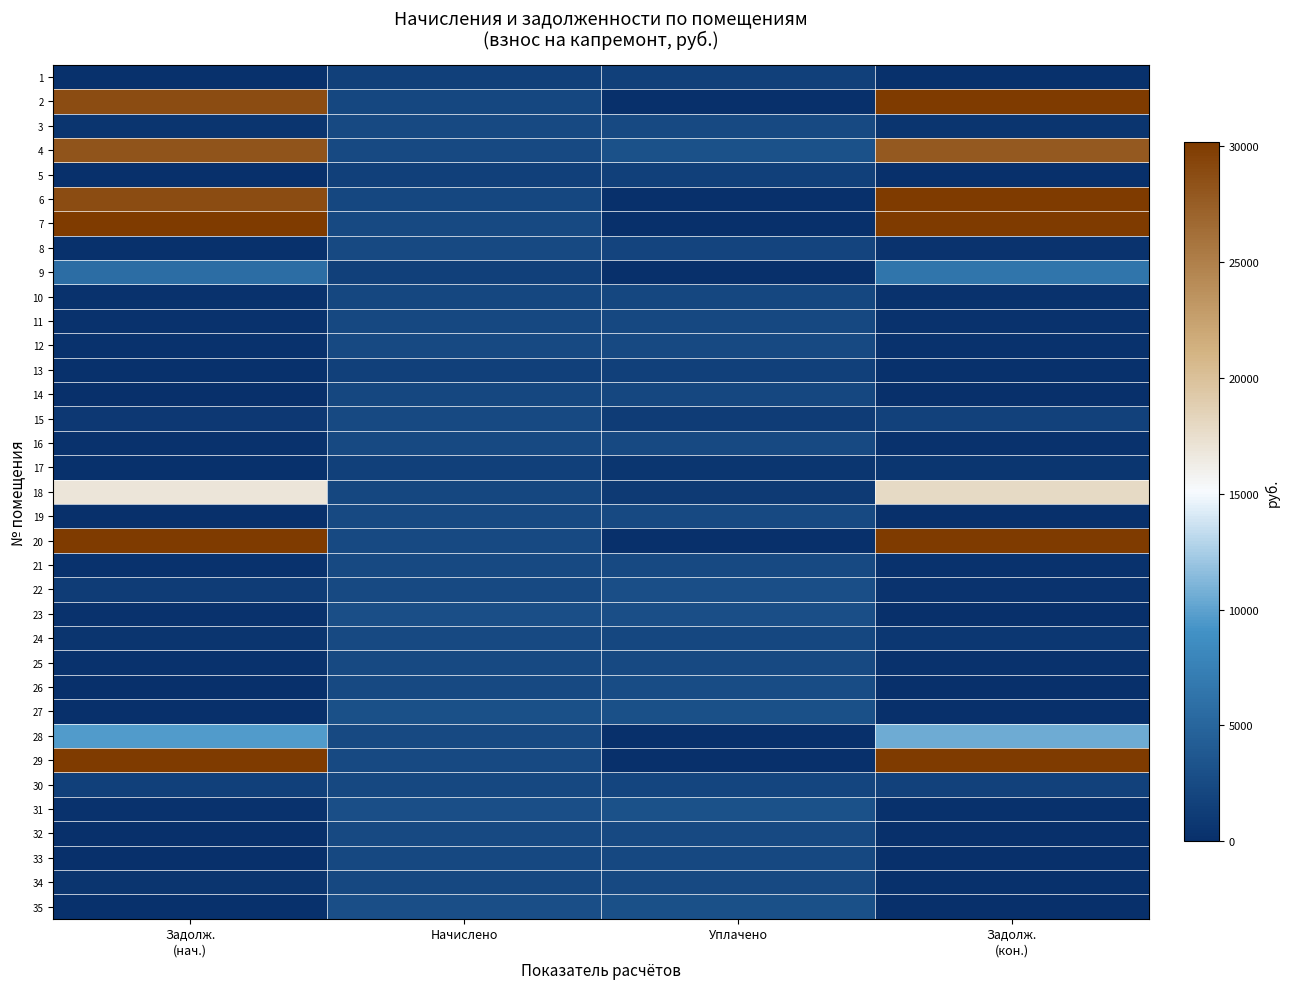

Count the number of data series in this chart.

35